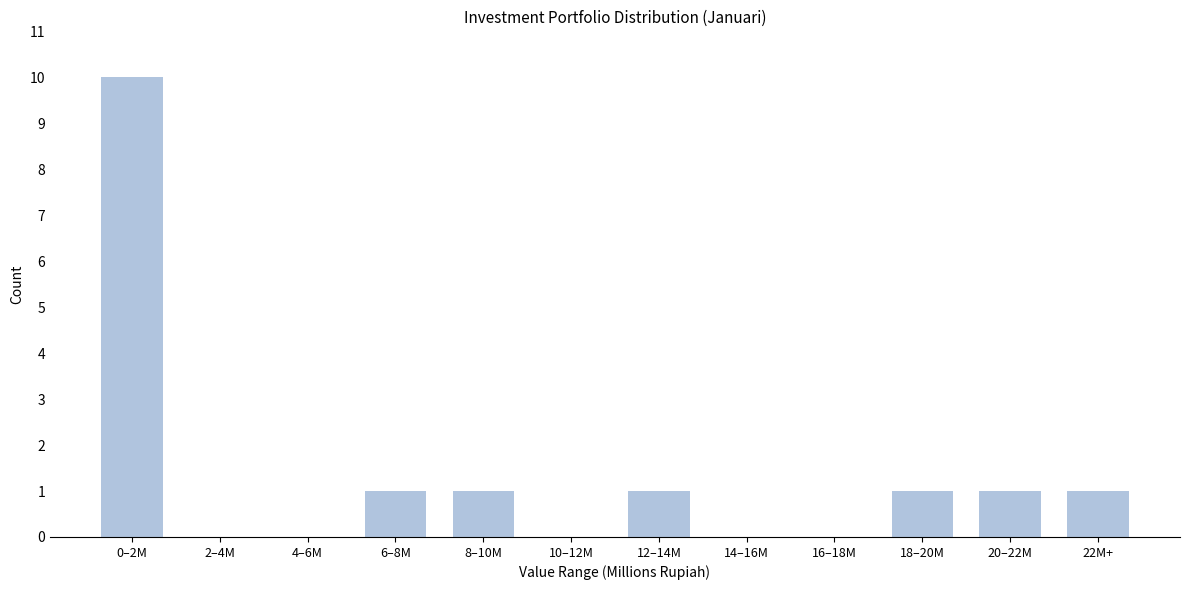

Reading left to right, list all the values displayed in this chart.

0–2M=10	2–4M=0	4–6M=0	6–8M=1	8–10M=1	10–12M=0	12–14M=1	14–16M=0	16–18M=0	18–20M=1	20–22M=1	22M+=1